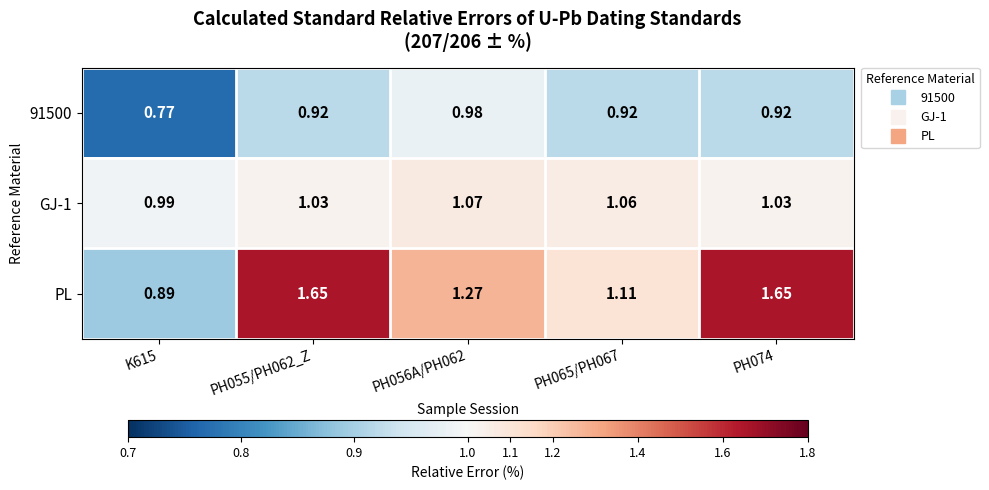

How many values in the GJ-1 series exceed 1?

4